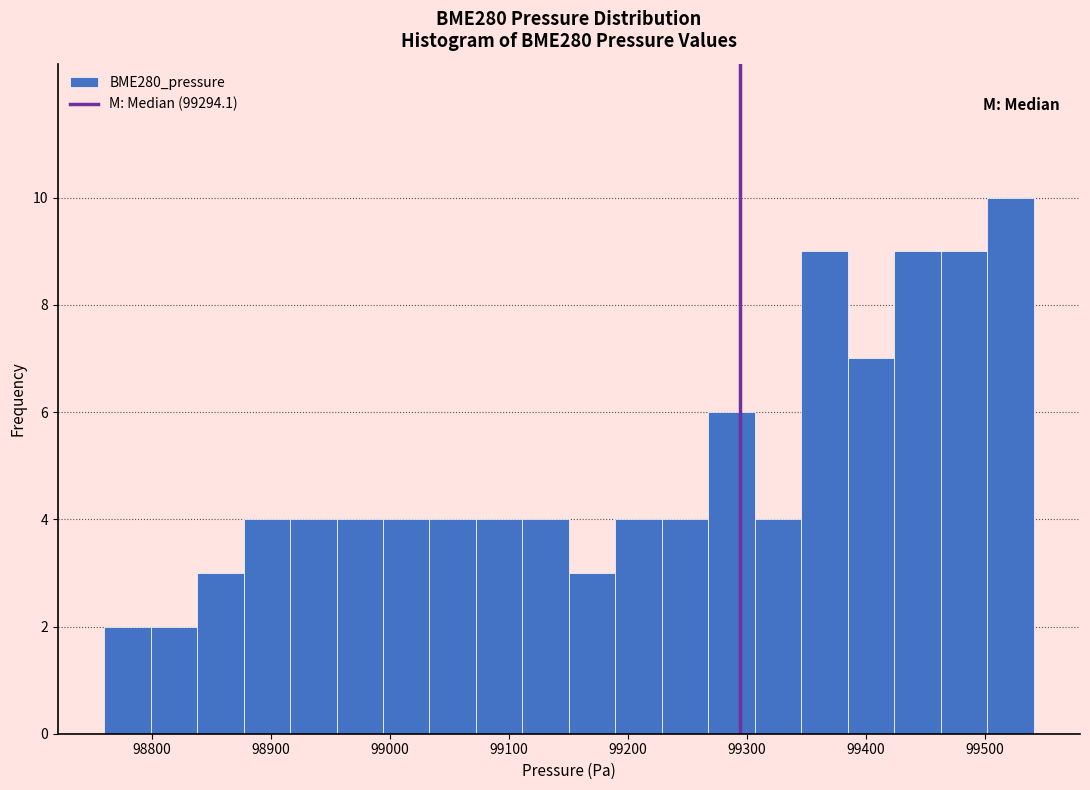

Around what value on the x-axis is the tallest bar? Give the approximate position of its centre, as read against the axis.

99520